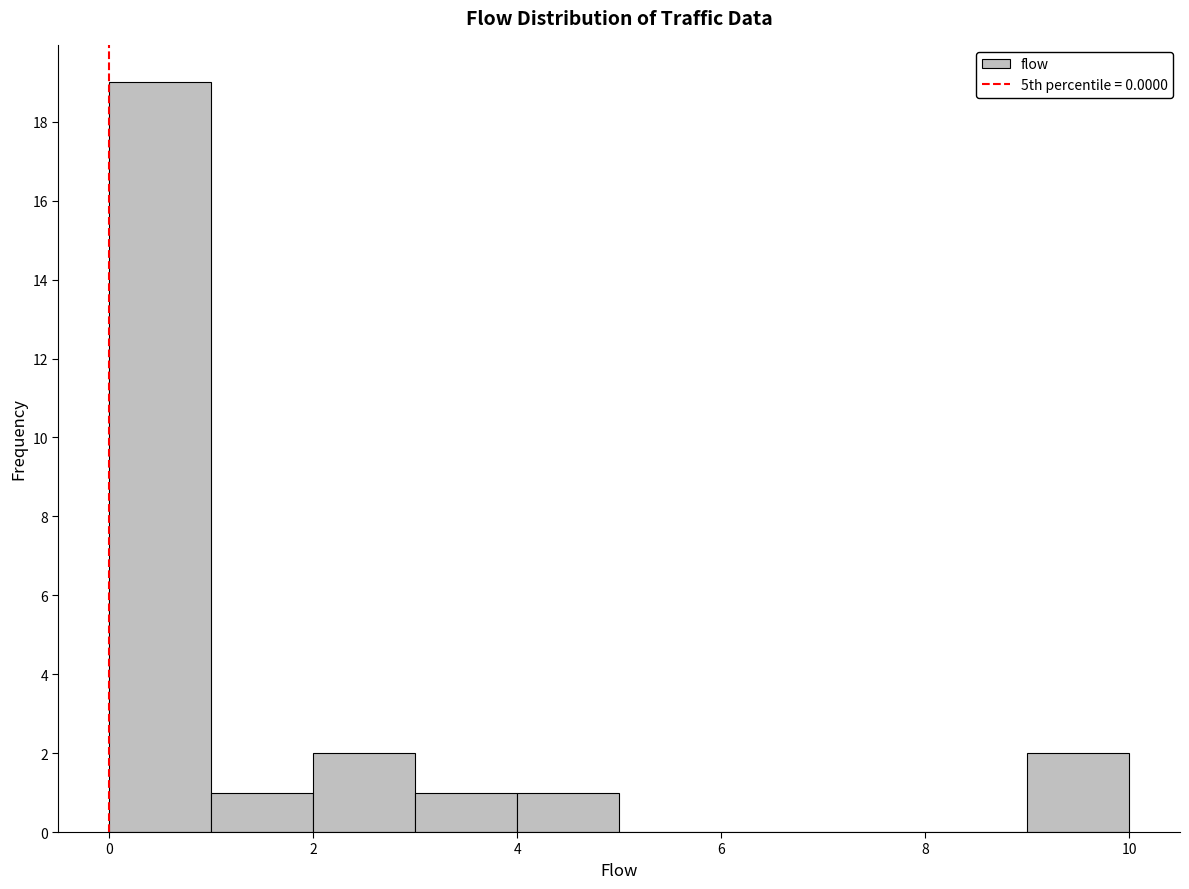

Reading left to right, transcribe this chart: for each bar, give the range it covers on the x-axis and its height. The values are not printed on the chart, so give them approximately, as read against the axis.

0 to 1: 19
1 to 2: 1
2 to 3: 2
3 to 4: 1
4 to 5: 1
5 to 6: 0
6 to 7: 0
7 to 8: 0
8 to 9: 0
9 to 10: 2